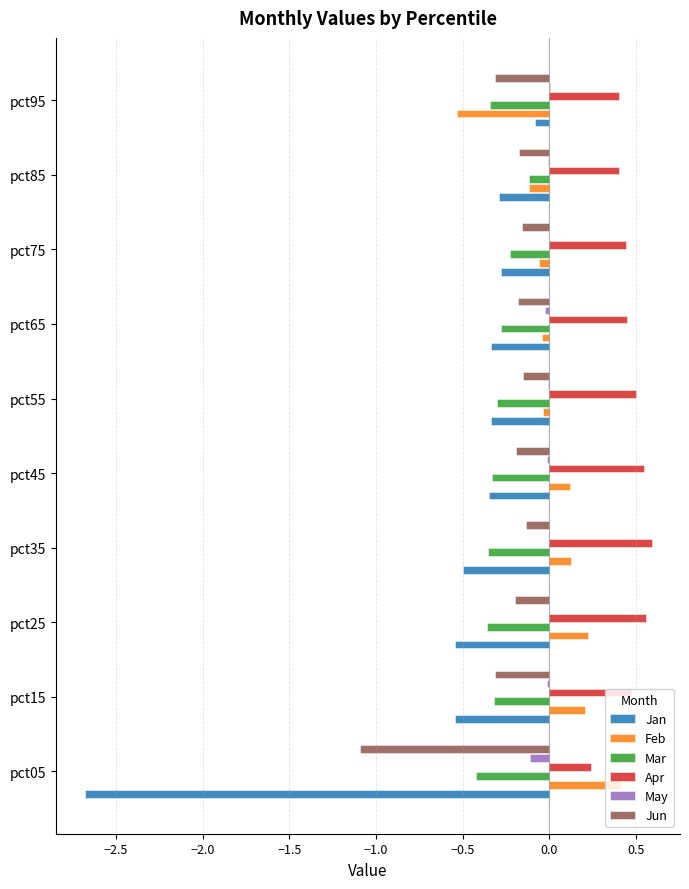

The value of May at pct05 is -0.1. True or false?

True